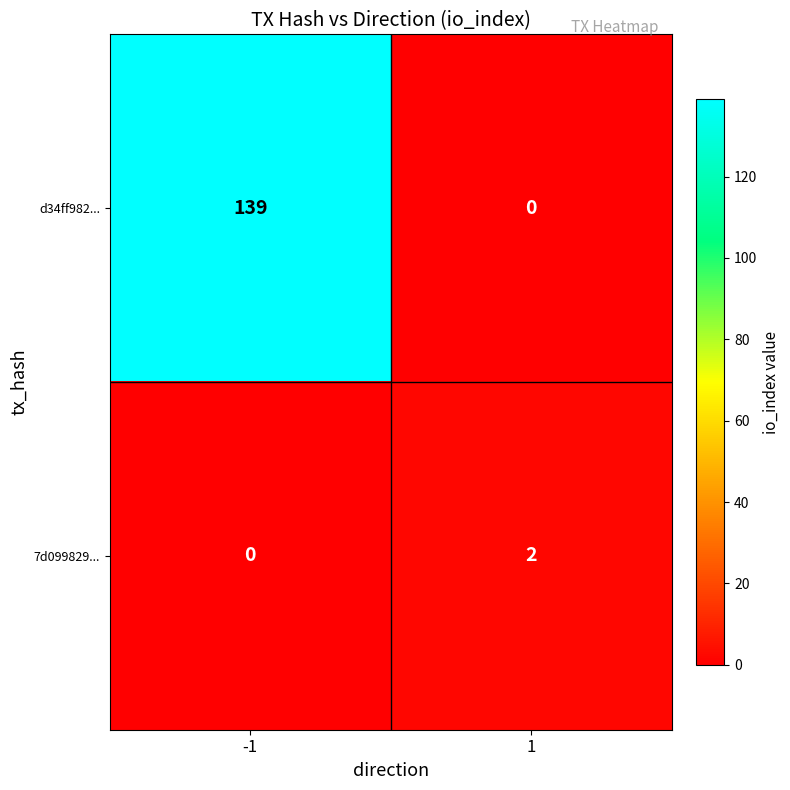

How many series are shown in this chart?

2